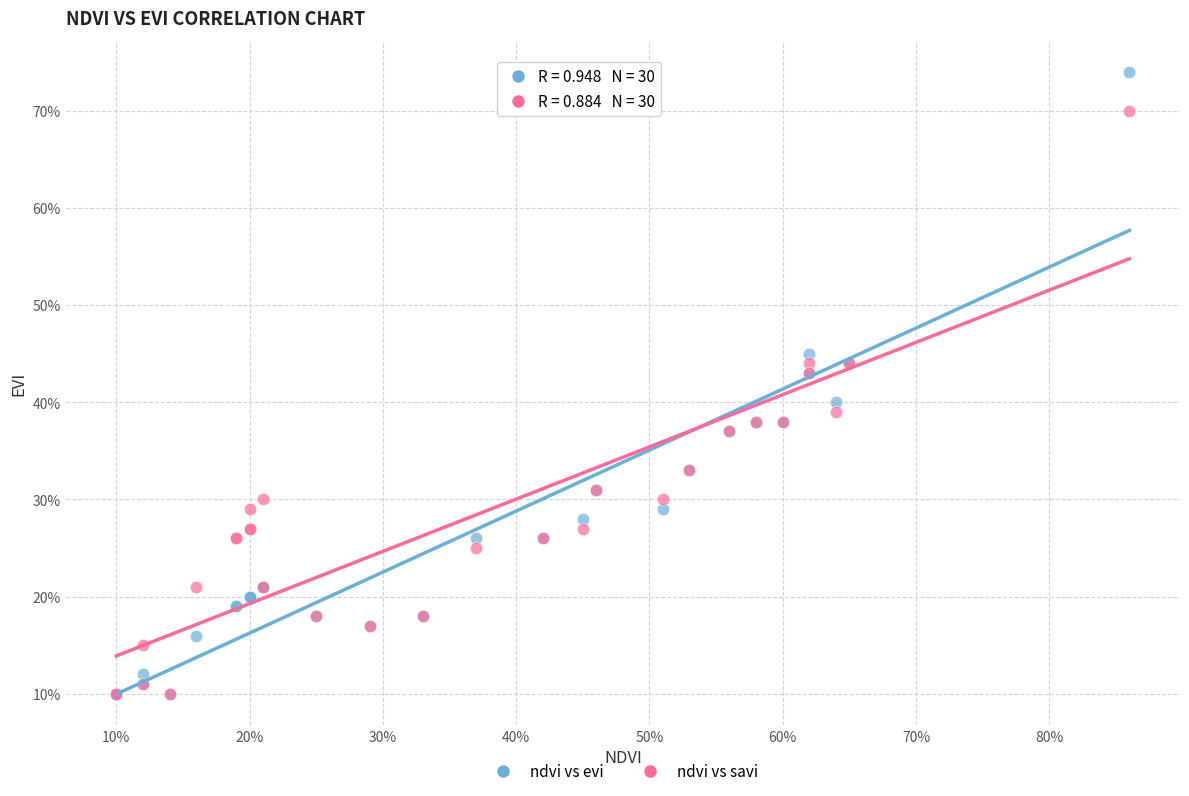

What are all the series names shown in the legend?

ndvi vs evi, ndvi vs savi